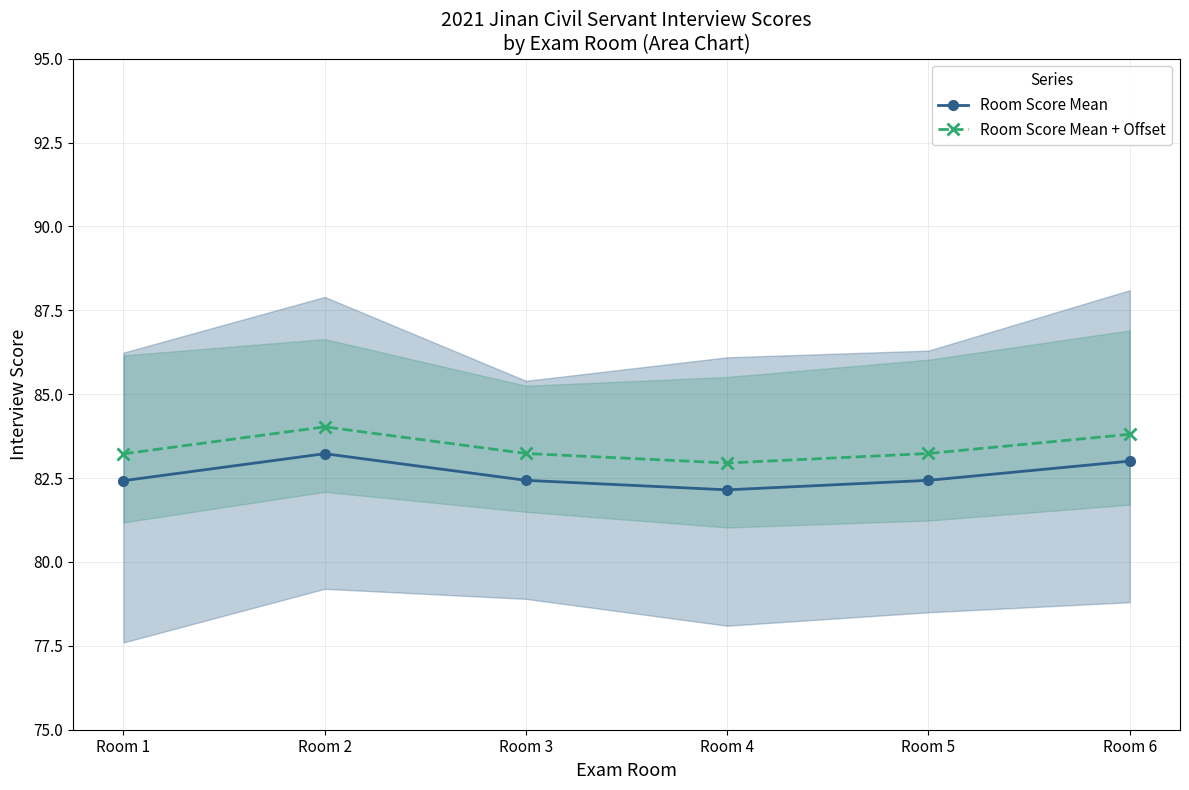

Between Room 2 and Room 6, which is larger?

Room 2